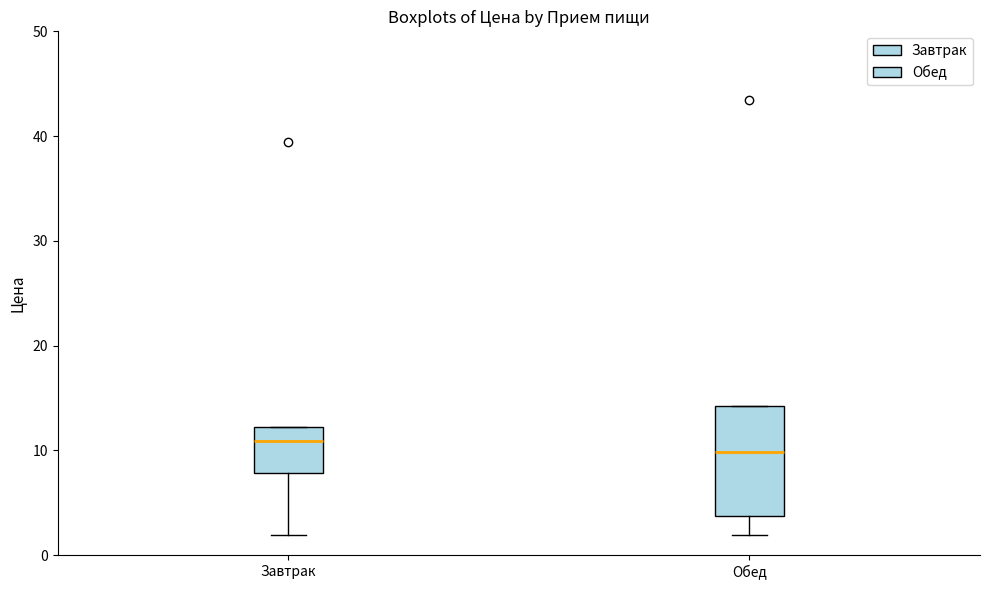

Comparing the boxes themselves (not the whiskers), which one is the tallest?

Обед